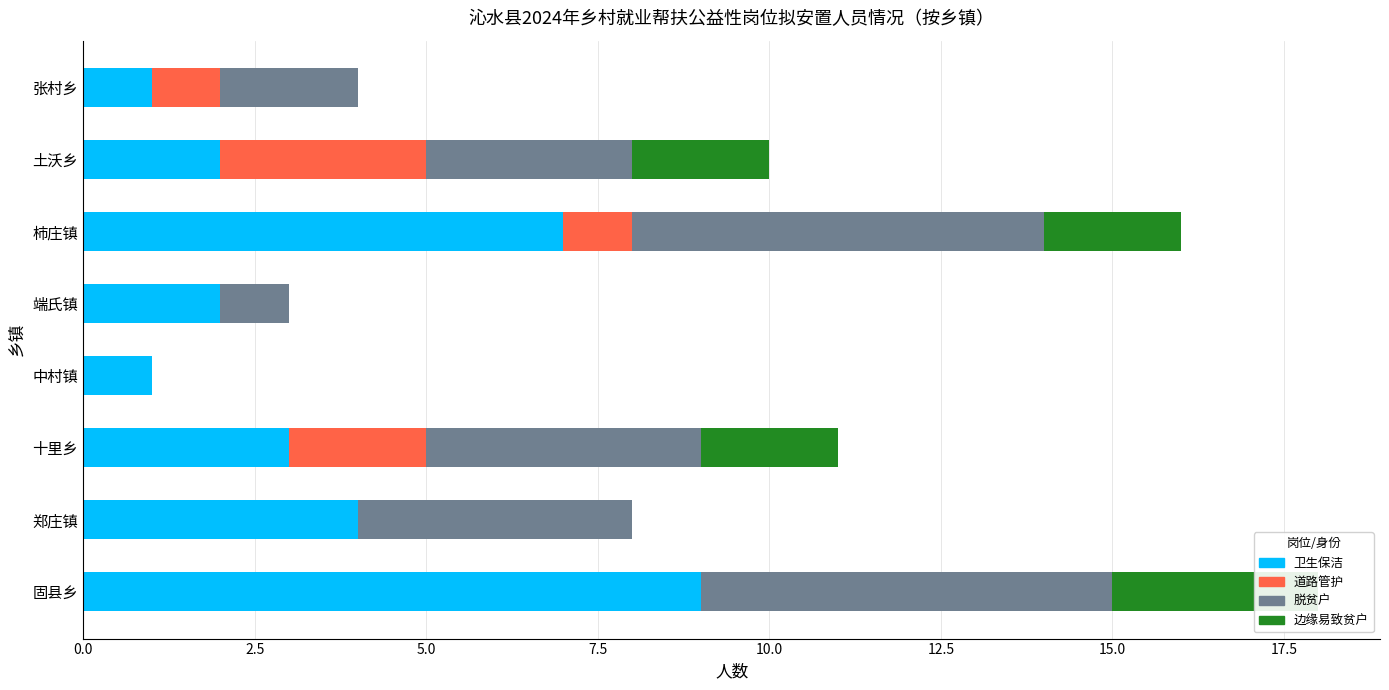

Is it true that 道路管护 equals 2 at 端氏镇?

False